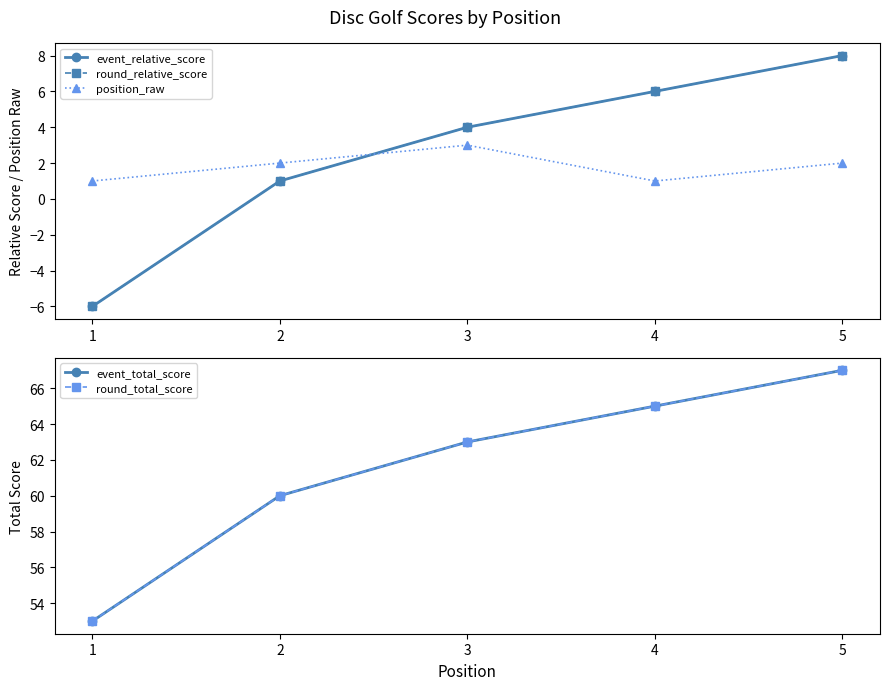

What is the sum of all round_relative_score values?

13